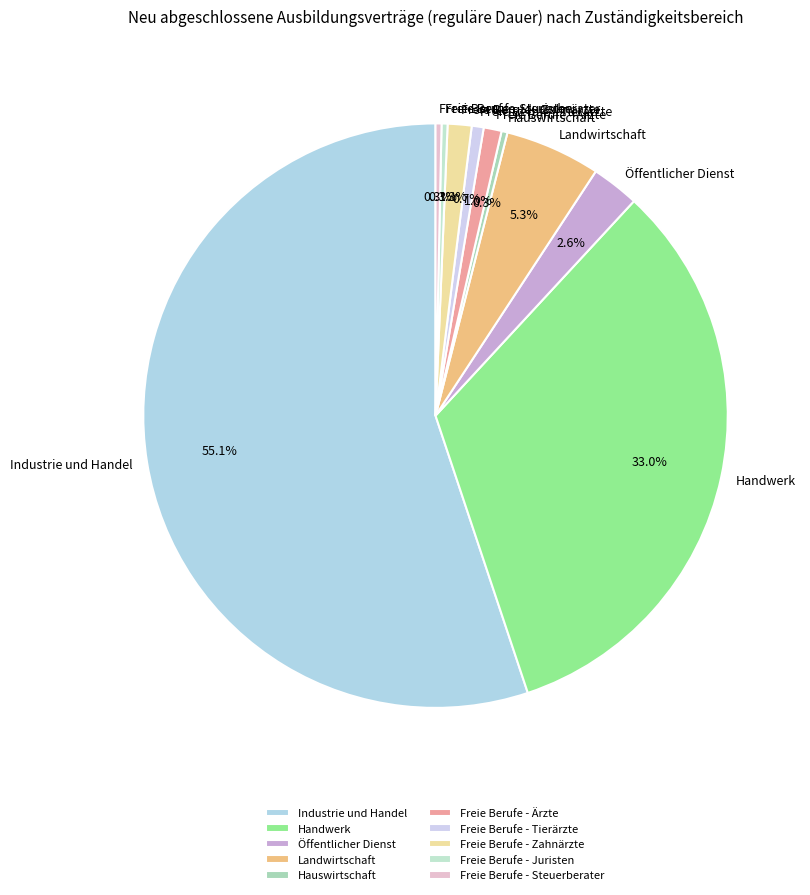

The Freie Berufe - Juristen slice represents 10% of the pie. True or false?

False